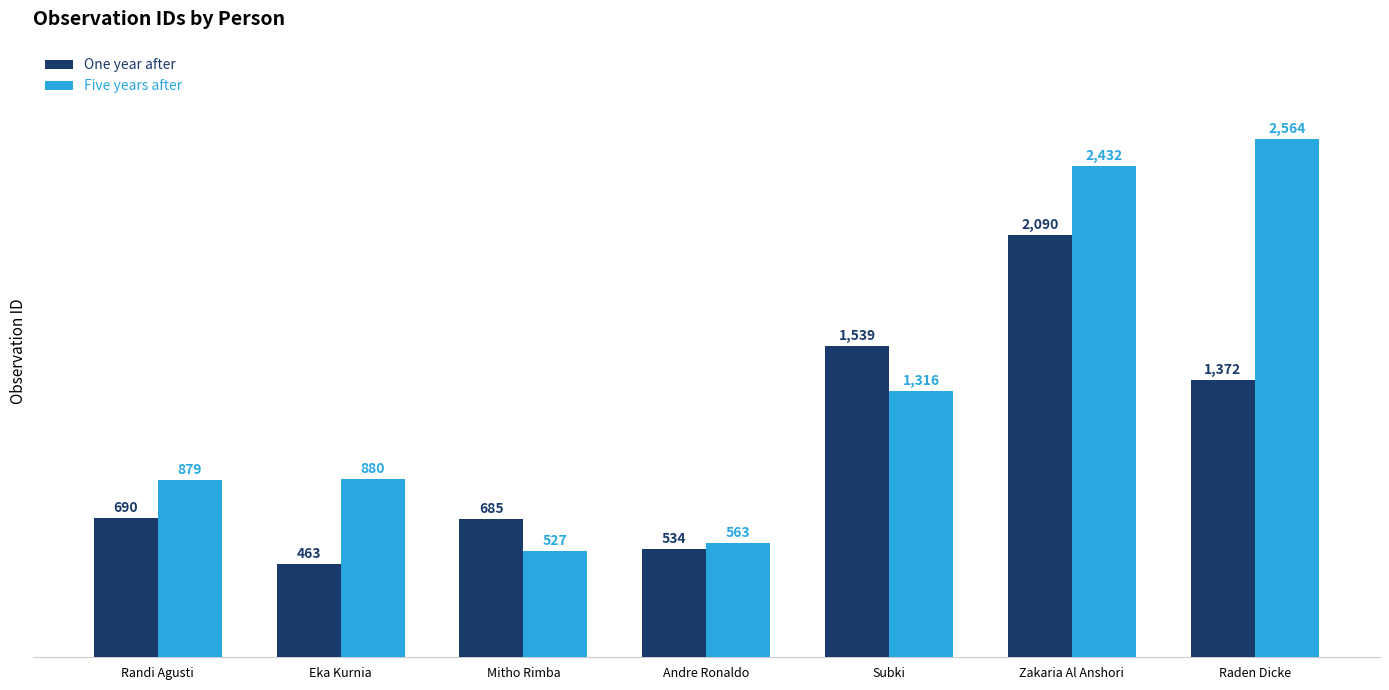

Which category has the lowest value in the One year after series?

Eka Kurnia